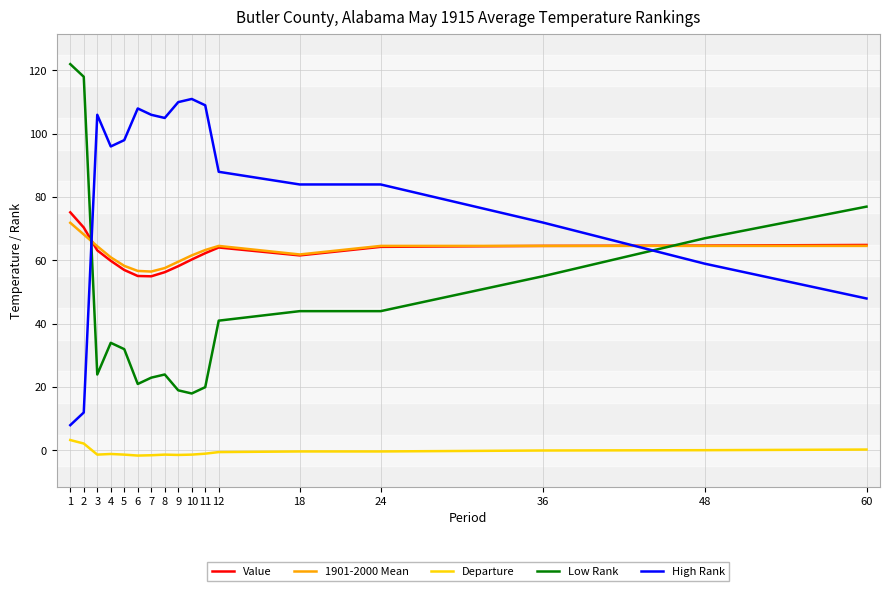

Where do High Rank and 1901-2000 Mean first cross each other?

2 and 3